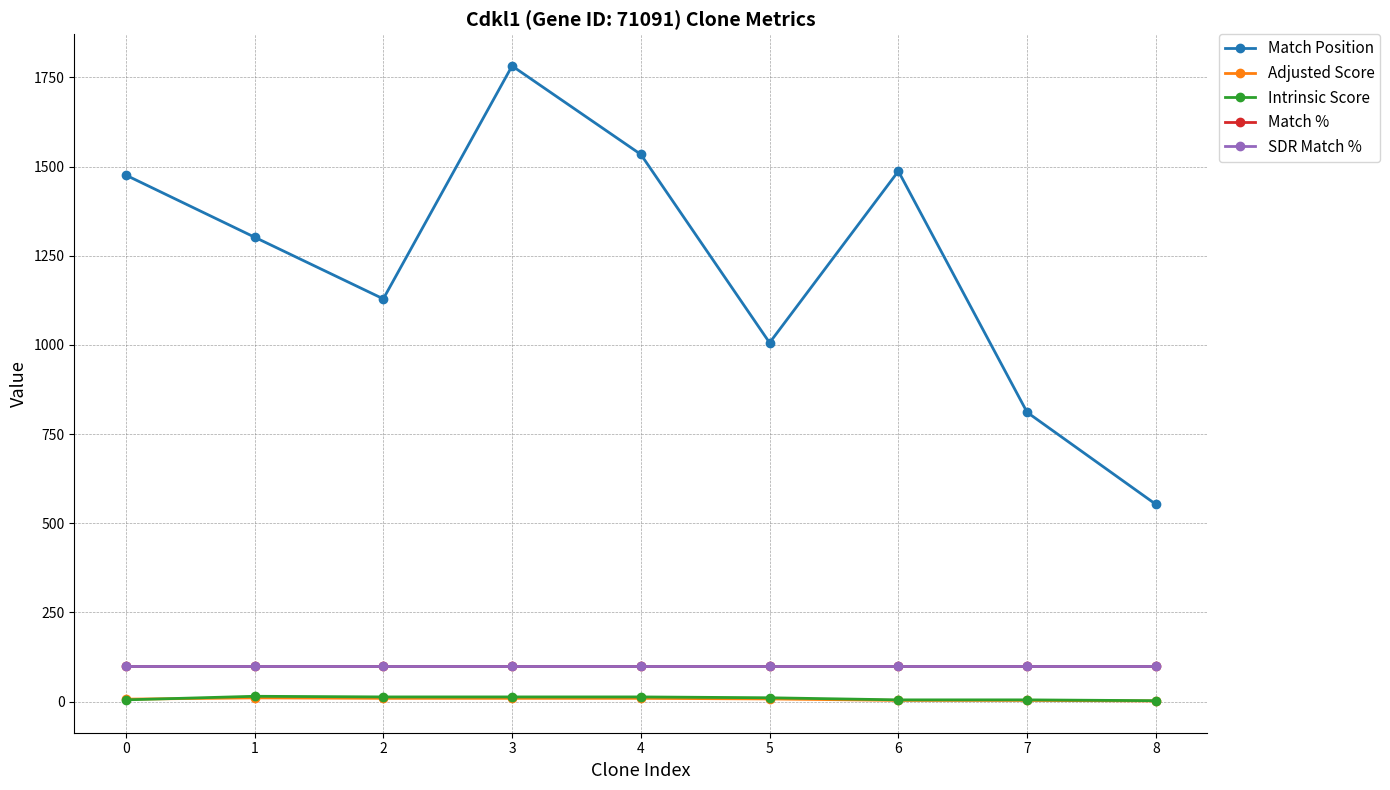

Reading left to right, transcribe all the data shown in this chart.

Match Position: 0=1476.0	1=1302.0	2=1129.0	3=1782.0	4=1534.0	5=1006.0	6=1487.0	7=811.0	8=553.0
Adjusted Score: 0=6.9	1=10.5	2=9.2	3=9.2	4=9.2	5=7.6	6=3.5	7=3.5	8=1.8
Intrinsic Score: 0=5.0	1=15.0	2=13.2	3=13.2	4=13.2	5=10.8	6=5.0	7=5.0	8=2.6
Match %: 0=100.0	1=100.0	2=100.0	3=100.0	4=100.0	5=100.0	6=100.0	7=100.0	8=100.0
SDR Match %: 0=100.0	1=100.0	2=100.0	3=100.0	4=100.0	5=100.0	6=100.0	7=100.0	8=100.0